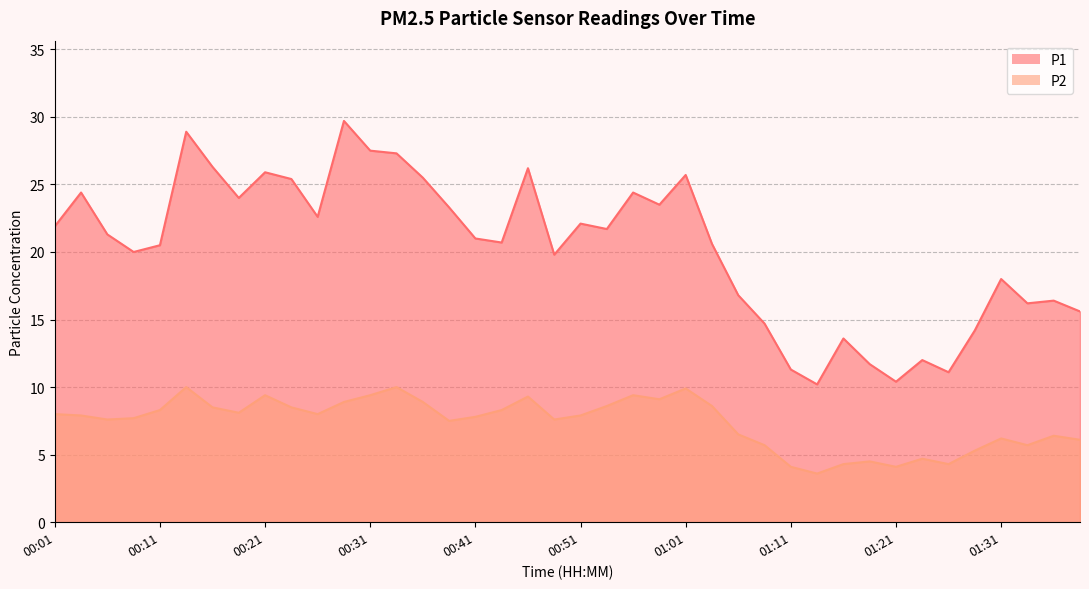

True or false: P1 and P2 cross at least once.

False